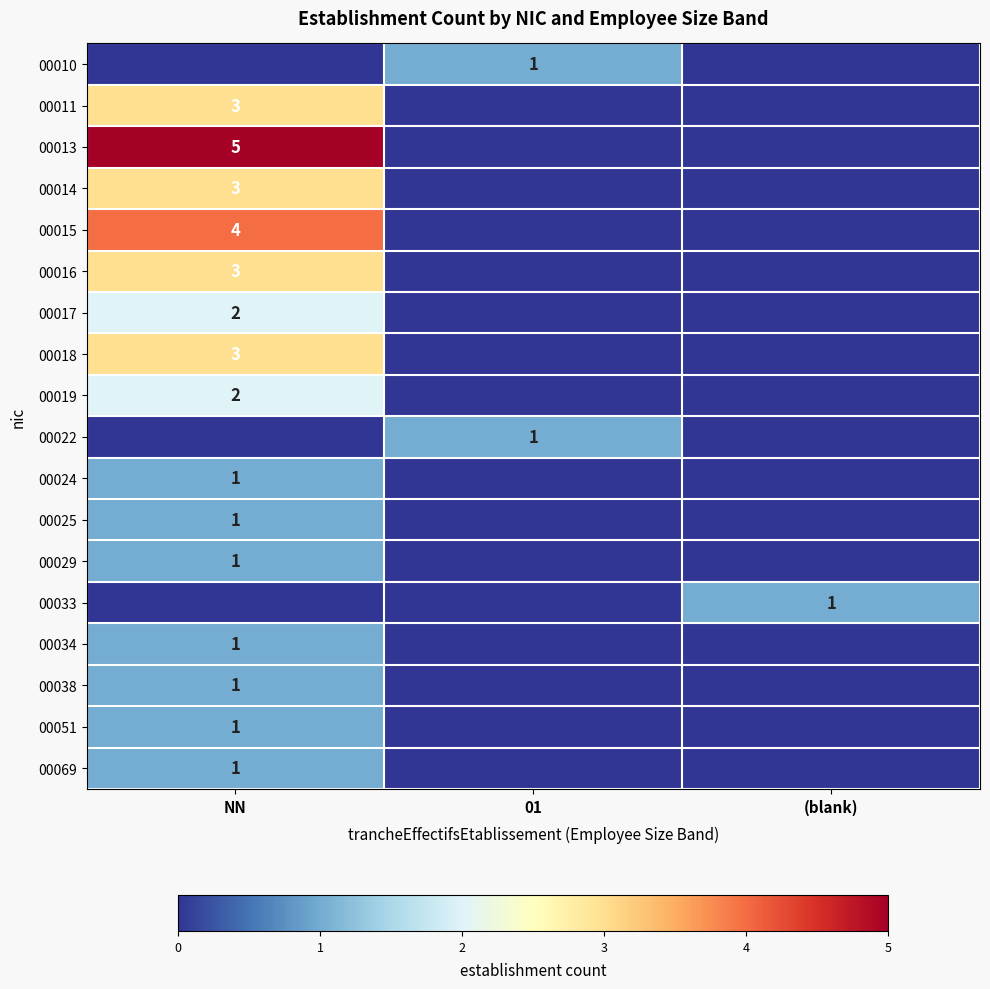

Is it true that 00025 equals 1 at NN?

True